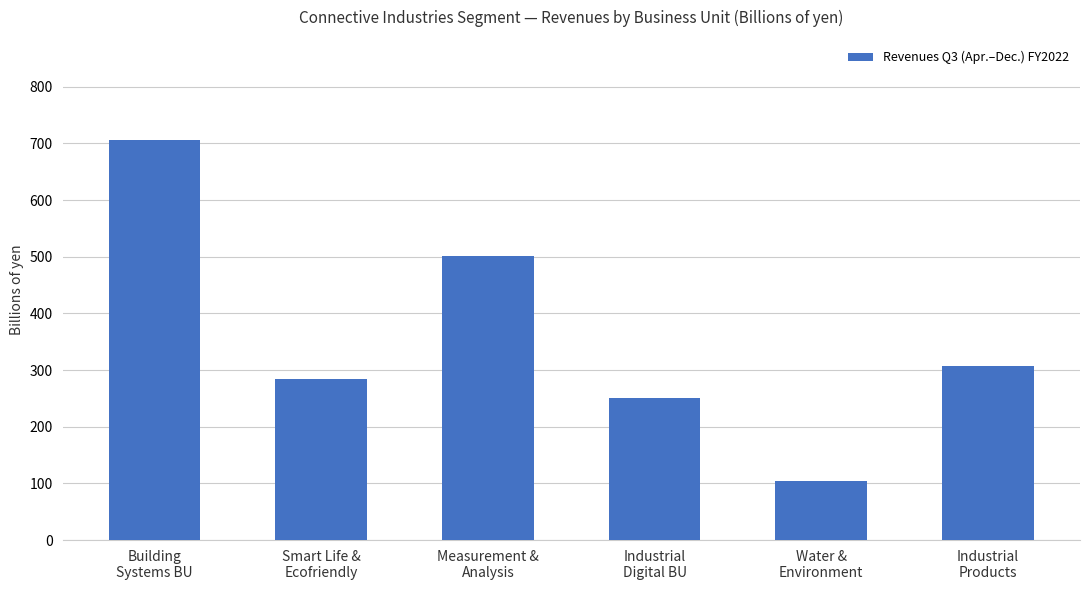

What is the maximum value shown in the chart?

706.3